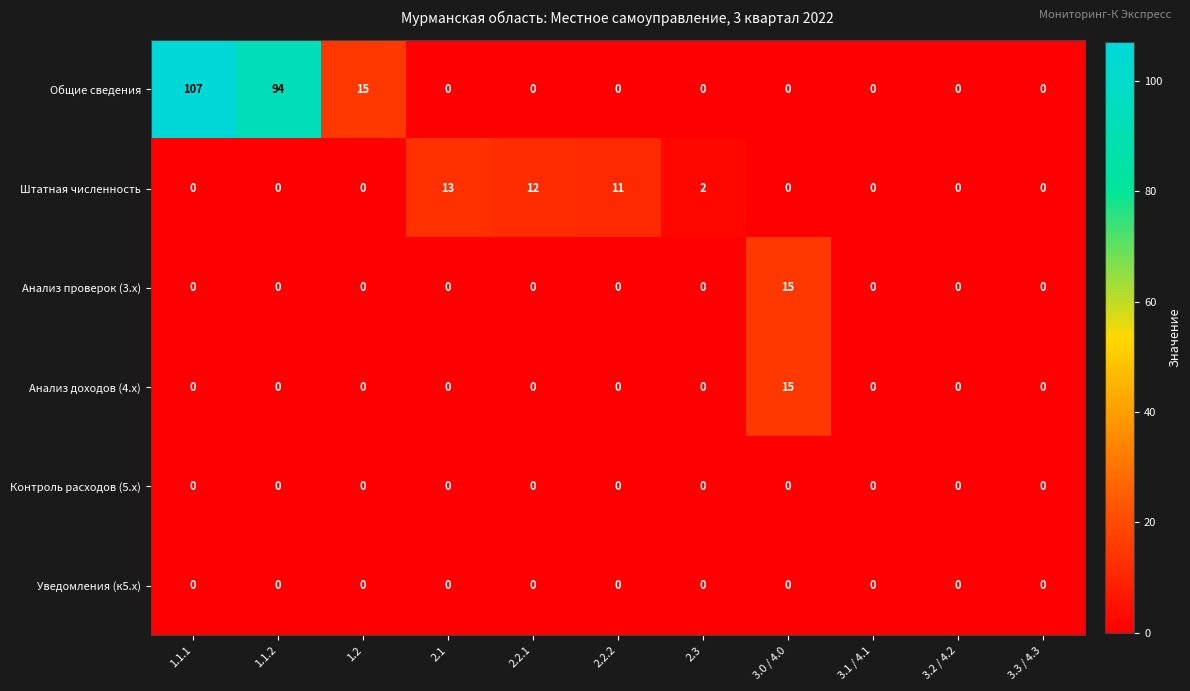

Count the number of data series in this chart.

6